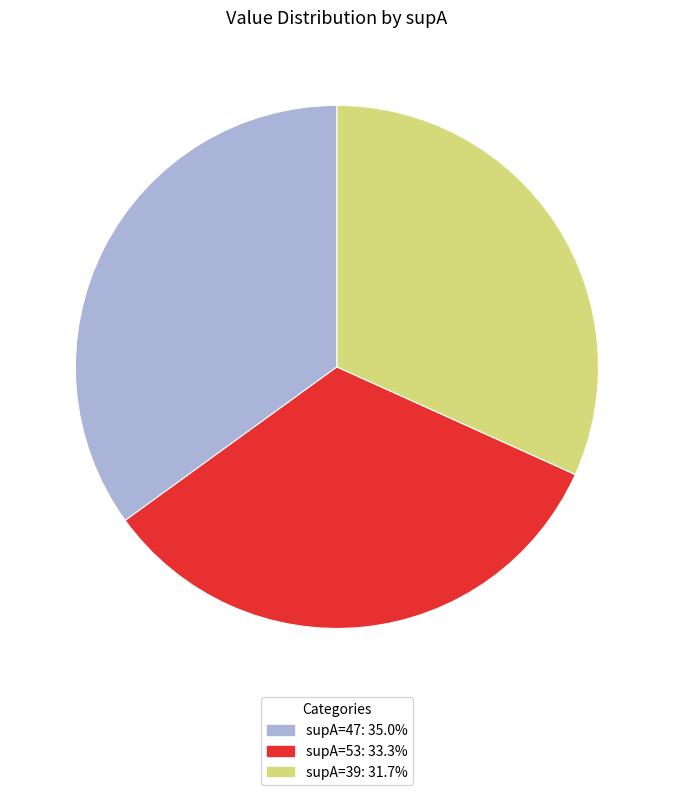

How many segments does this pie chart have?

3